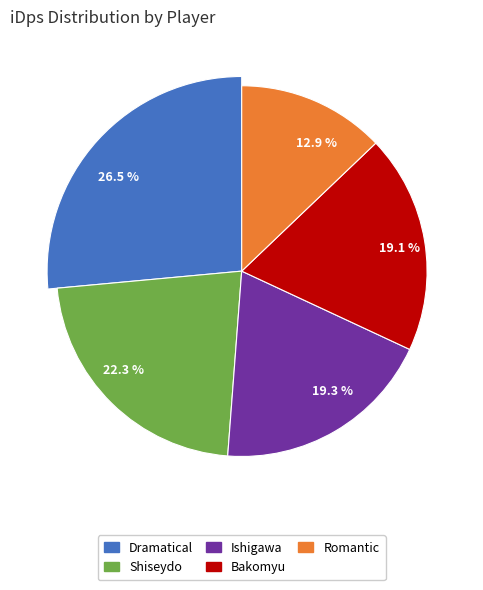

Rank the categories by value from lowest to highest.

Romantic, Bakomyu, Ishigawa, Shiseydo, Dramatical